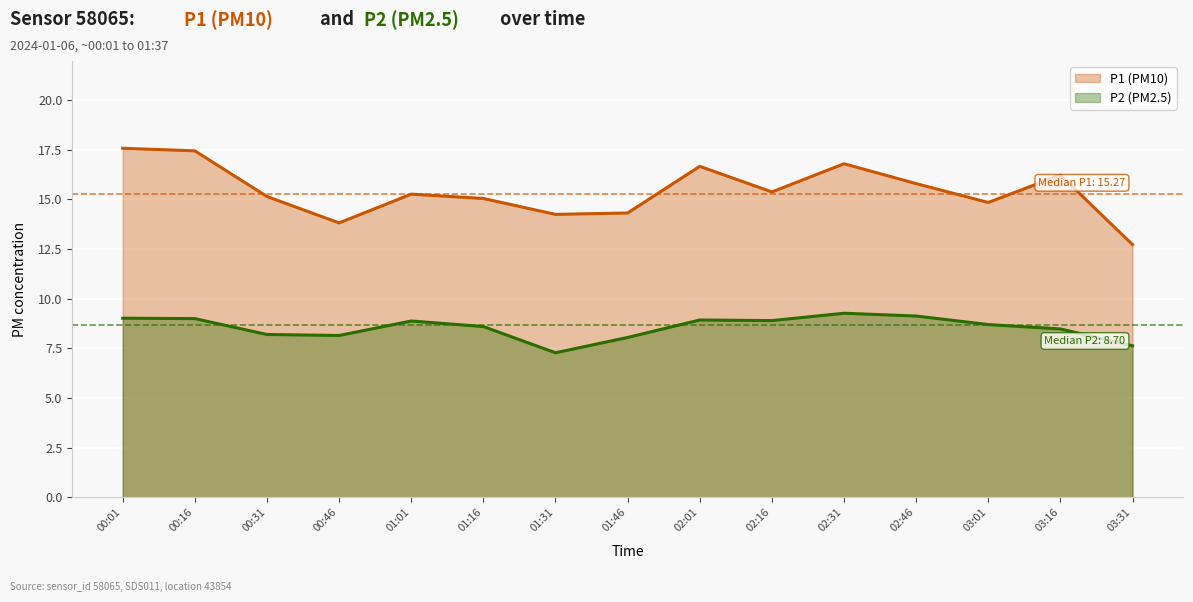

Reading left to right, list all the values displayed in this chart.

P1: 00:01=17.6	00:16=17.4	00:31=15.2	00:46=13.8	01:01=15.3	01:16=15.1	01:31=14.2	01:46=14.3	02:01=16.7	02:16=15.4	02:31=16.8	02:46=15.8	03:01=14.8	03:16=16.2	03:31=12.7
P2: 00:01=9.0	00:16=9.0	00:31=8.2	00:46=8.2	01:01=8.9	01:16=8.6	01:31=7.3	01:46=8.1	02:01=8.9	02:16=8.9	02:31=9.3	02:46=9.1	03:01=8.7	03:16=8.5	03:31=7.6